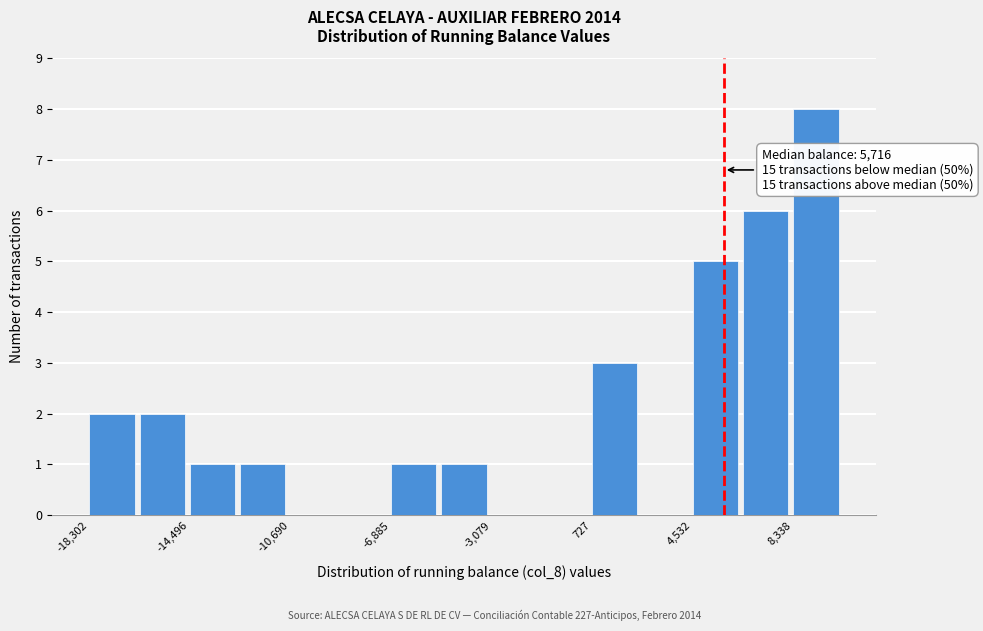

Around what value on the x-axis is the tallest bar? Give the approximate position of its centre, as read against the axis.

9000